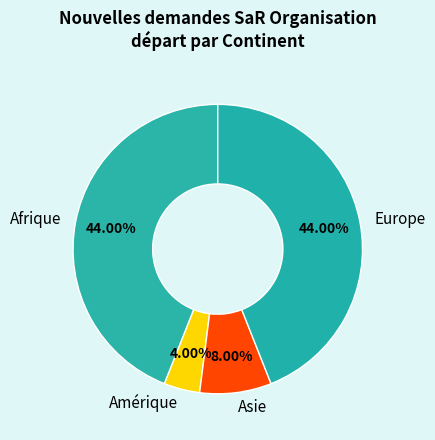

What is the ratio of the value at Afrique to the value at Amérique?

11.0